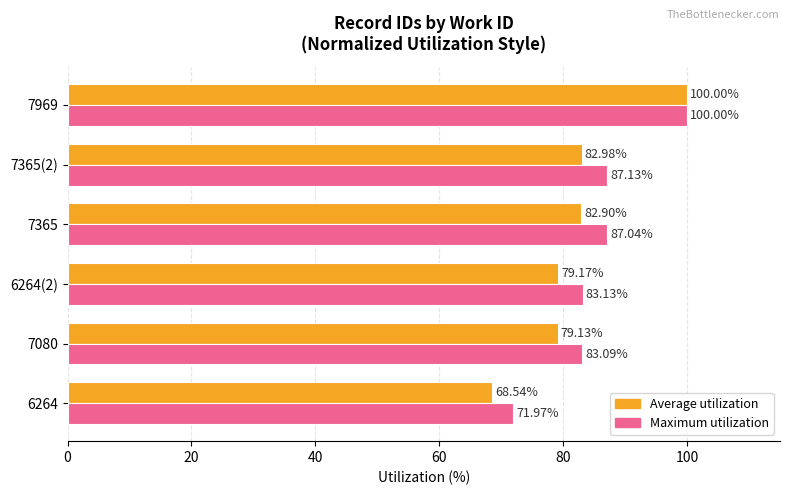

What is the sum of all Maximum utilization values?

512.4